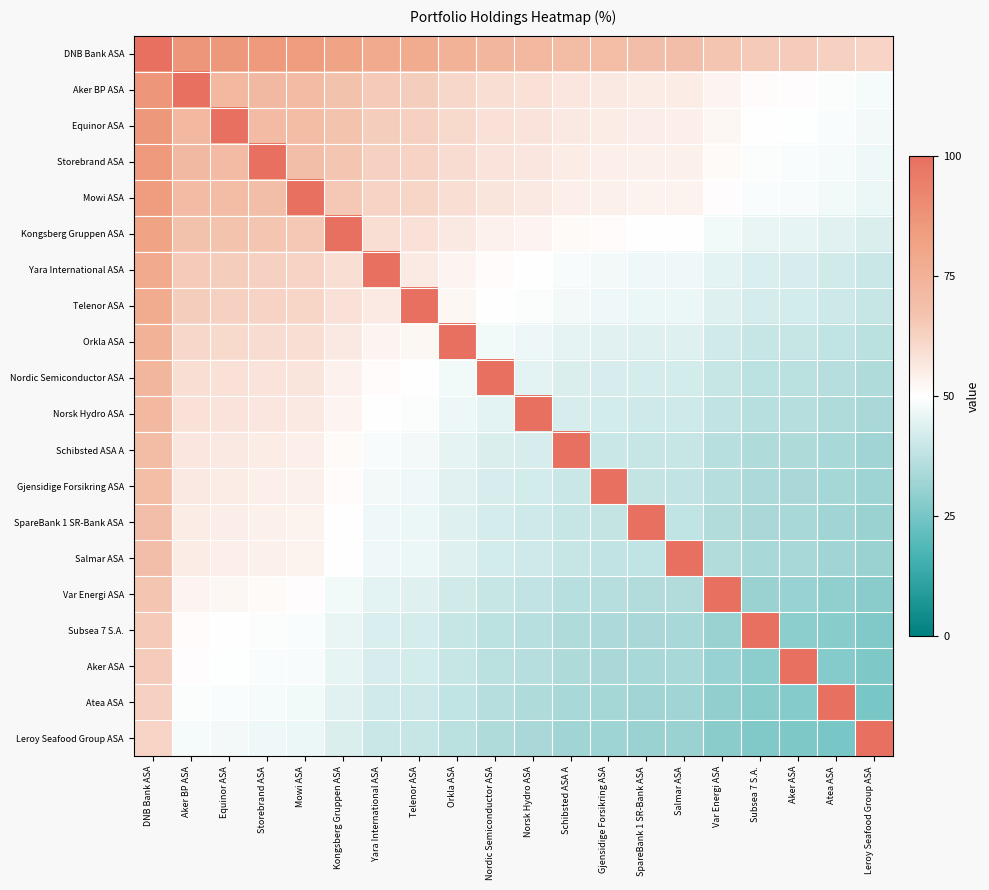

At which category is the sum across all series the highest?

DNB Bank ASA